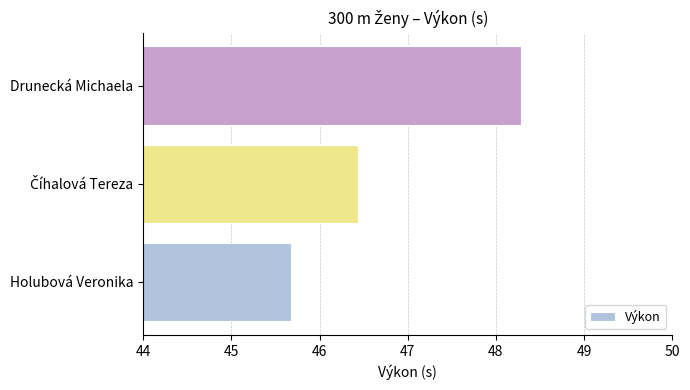

How many distinct data groups are displayed?

1